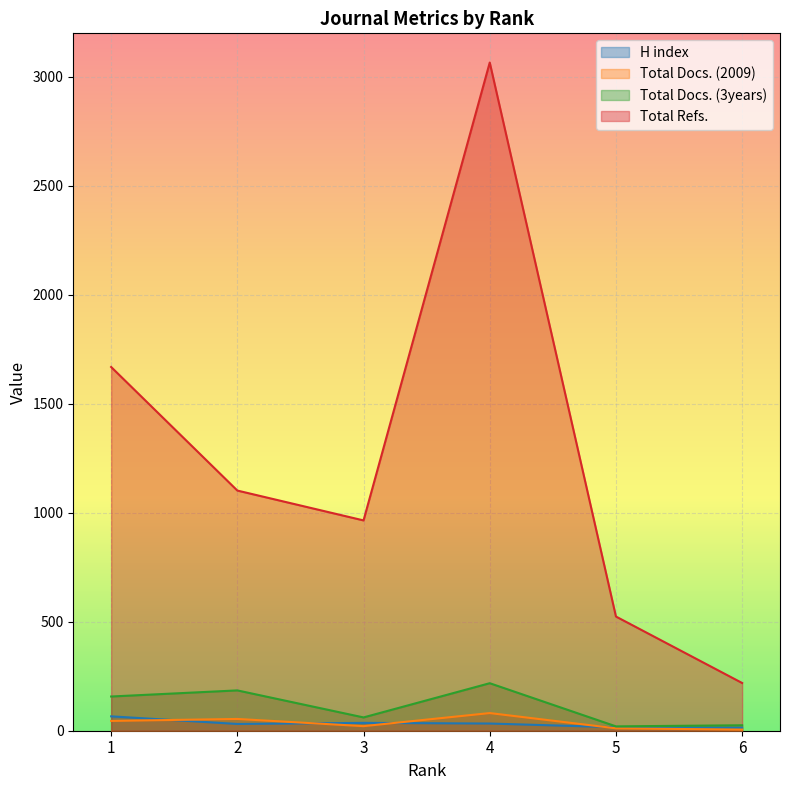

Which series changed the most between 4 and 5?

Total Refs.